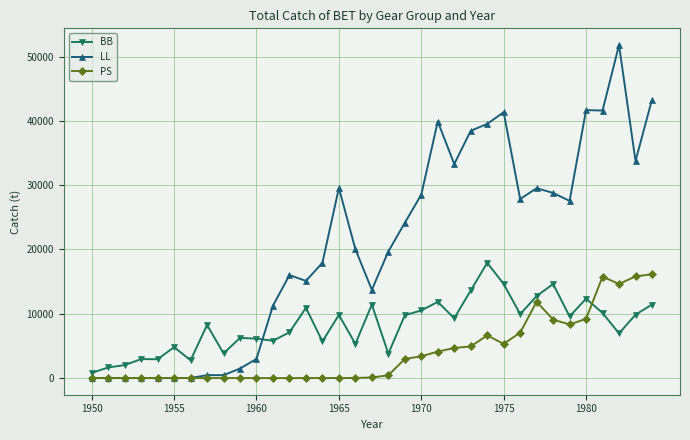

True or false: PS and BB cross at least once.

True